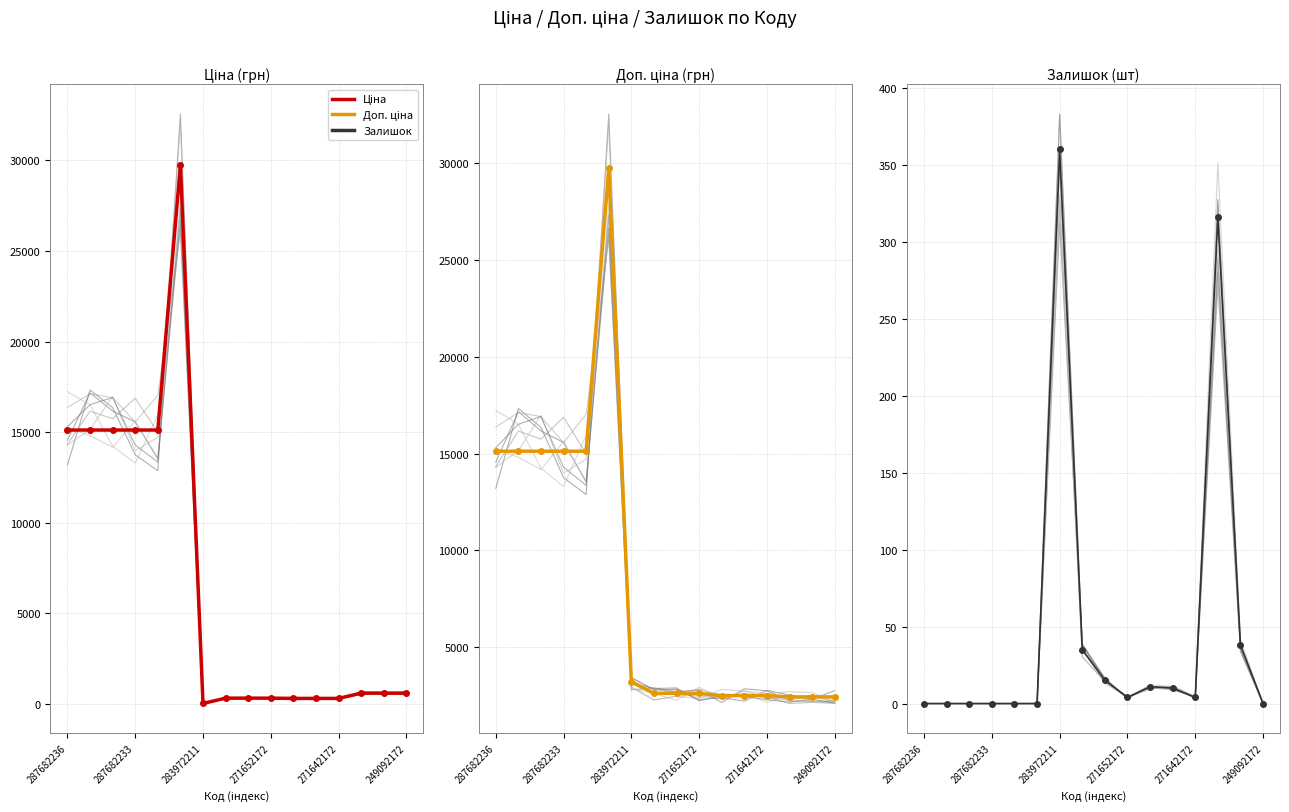

Between 283972211 and 249092172, which series saw the biggest shift?

Доп. ціна